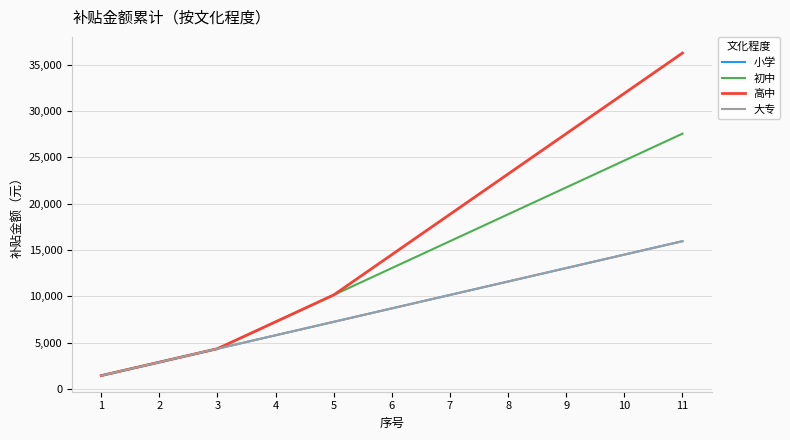

Which category has the lowest value across all series?

1